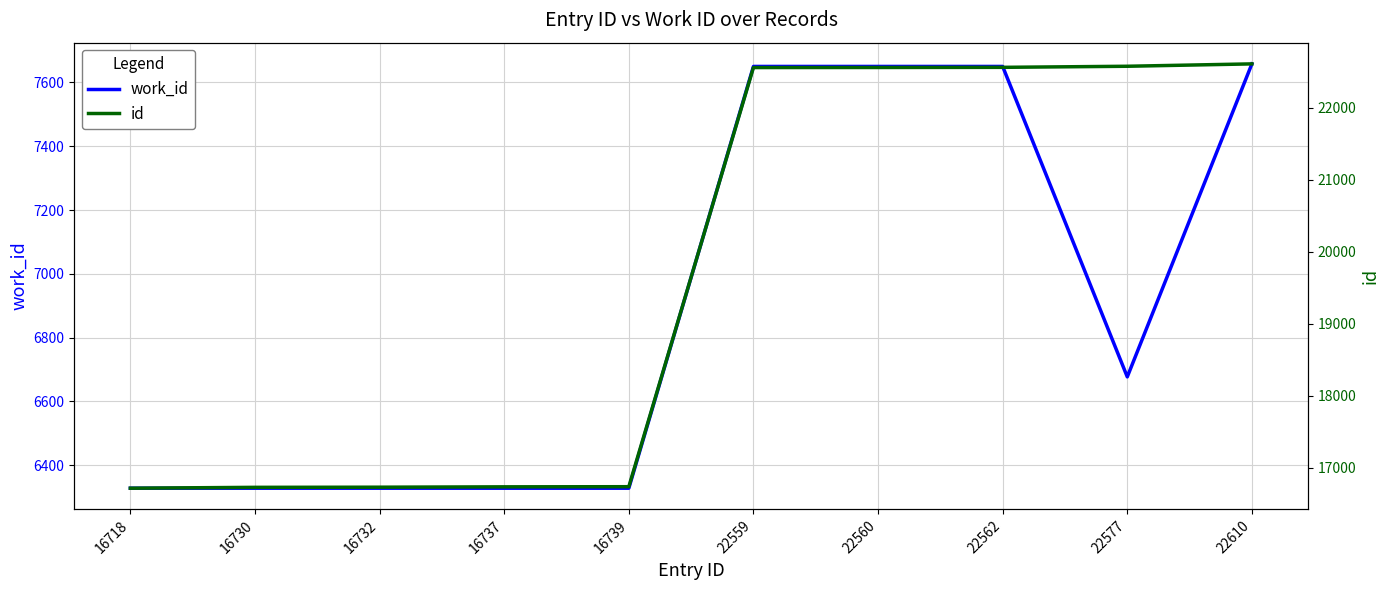

Does the chart have visible grid lines?

Yes